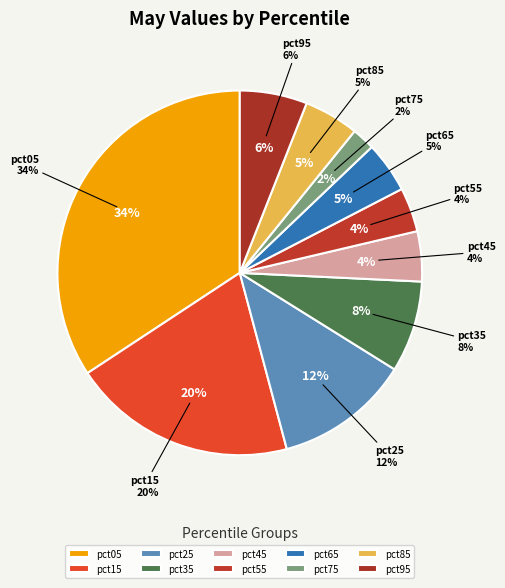

To the nearest percent, what is the average slice percentage?

10%